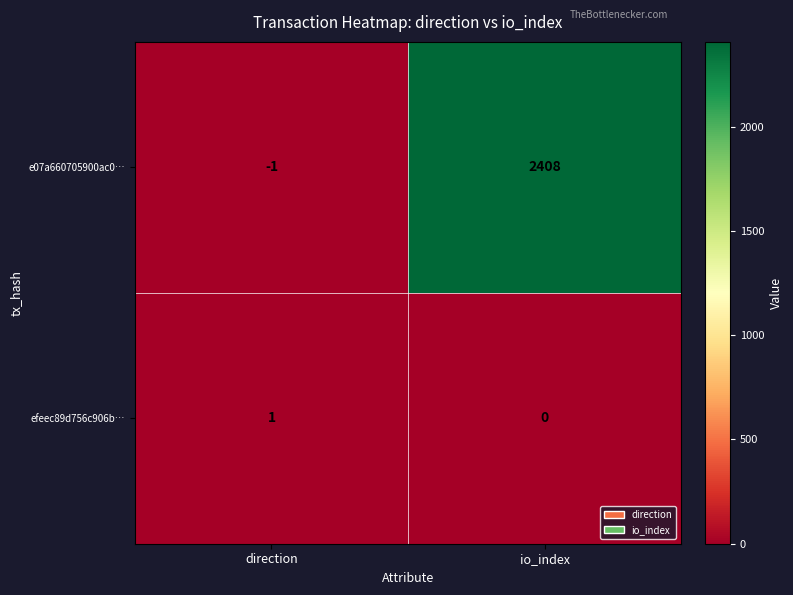

Which series has the largest total across all categories?

e07a660705900ac0…